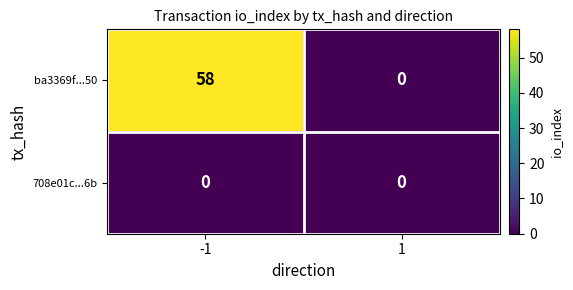

Reading left to right, extract all data points from this chart.

ba3369f...50: -1=58	1=0
708e01c...6b: -1=0	1=0